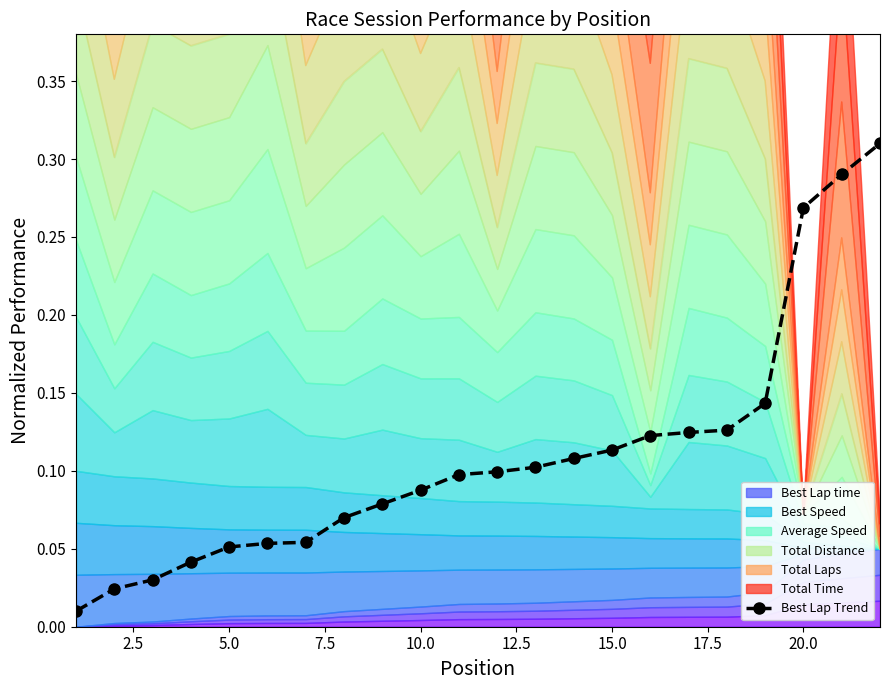

What is the difference between the second highest and minimum values?

0.3